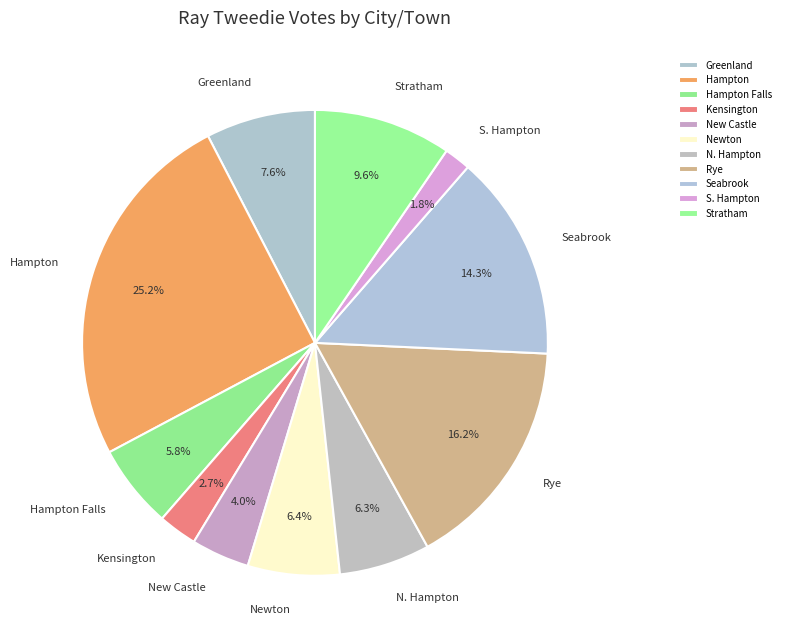

To the nearest percent, what is the average slice percentage?

9%